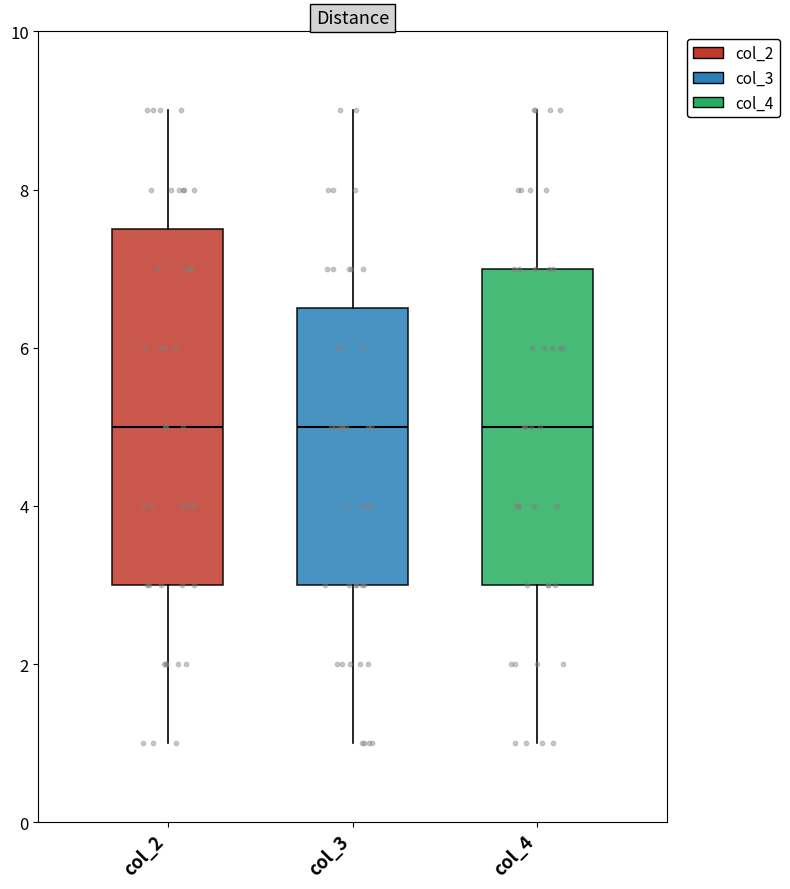

Which box is the tallest, from its lower edge to its upper edge?

col_2